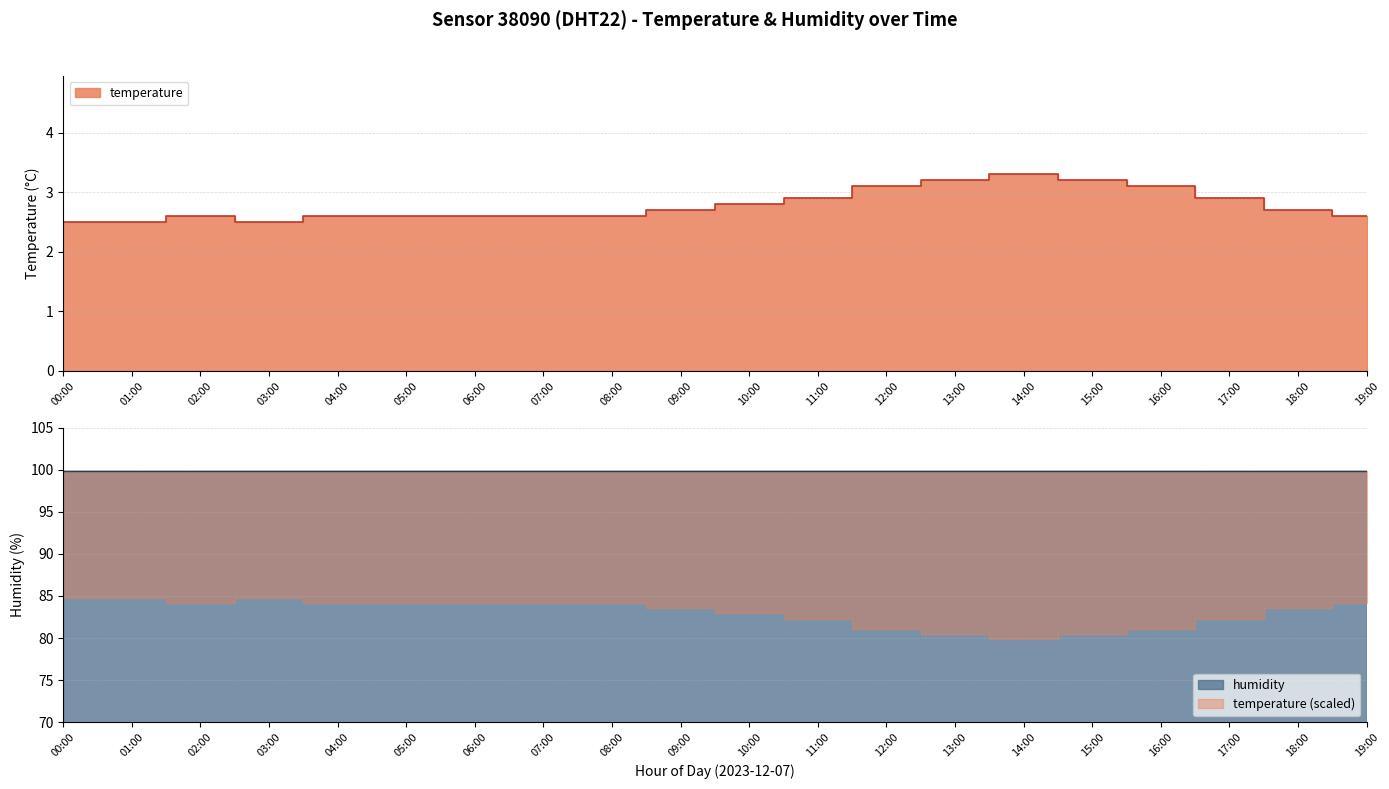

At which label is the value closest to 2?

00:00